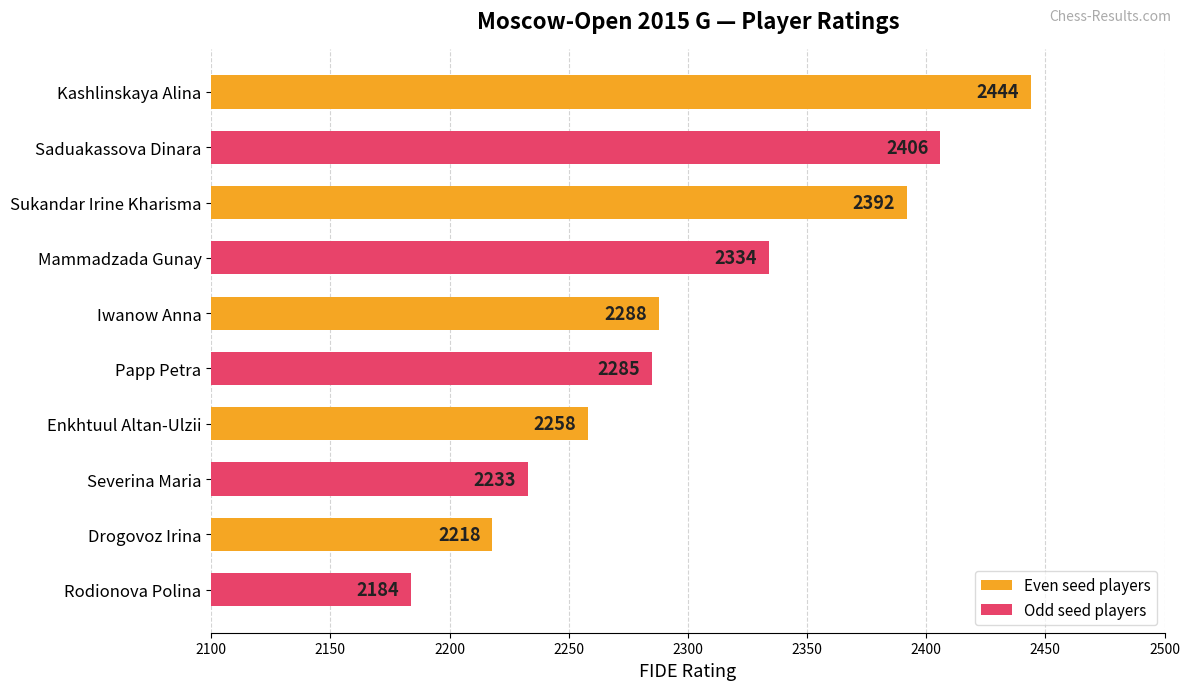

Rank the categories by value from highest to lowest.

Kashlinskaya Alina, Saduakassova Dinara, Sukandar Irine Kharisma, Mammadzada Gunay, Iwanow Anna, Papp Petra, Enkhtuul Altan-Ulzii, Severina Maria, Drogovoz Irina, Rodionova Polina